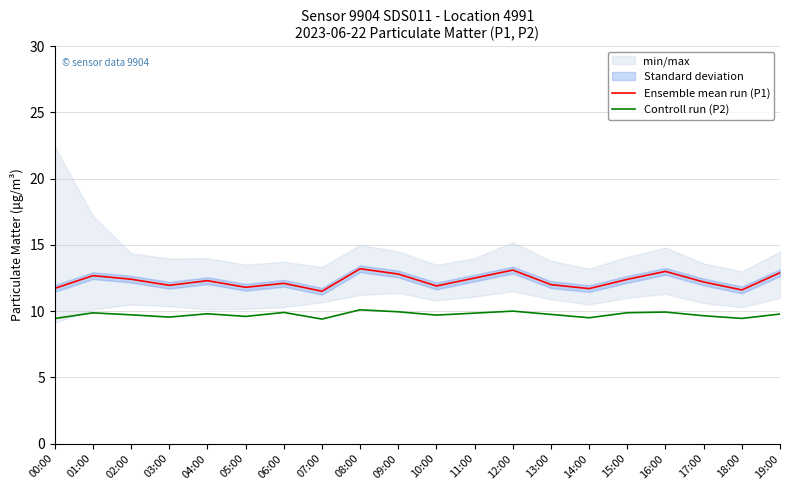

List the series in order of their peak value, highest first.

Ensemble mean run (P1), Controll run (P2)